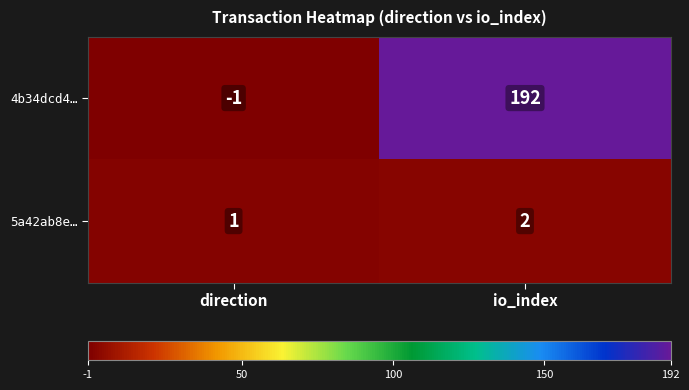

The 4b34dcd4… series shows -2 at direction. True or false?

False